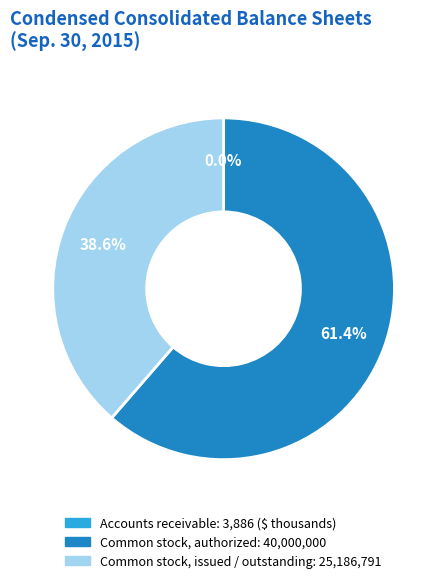

To the nearest percent, what is the difference between the largest and smallest slice percentages?

61%